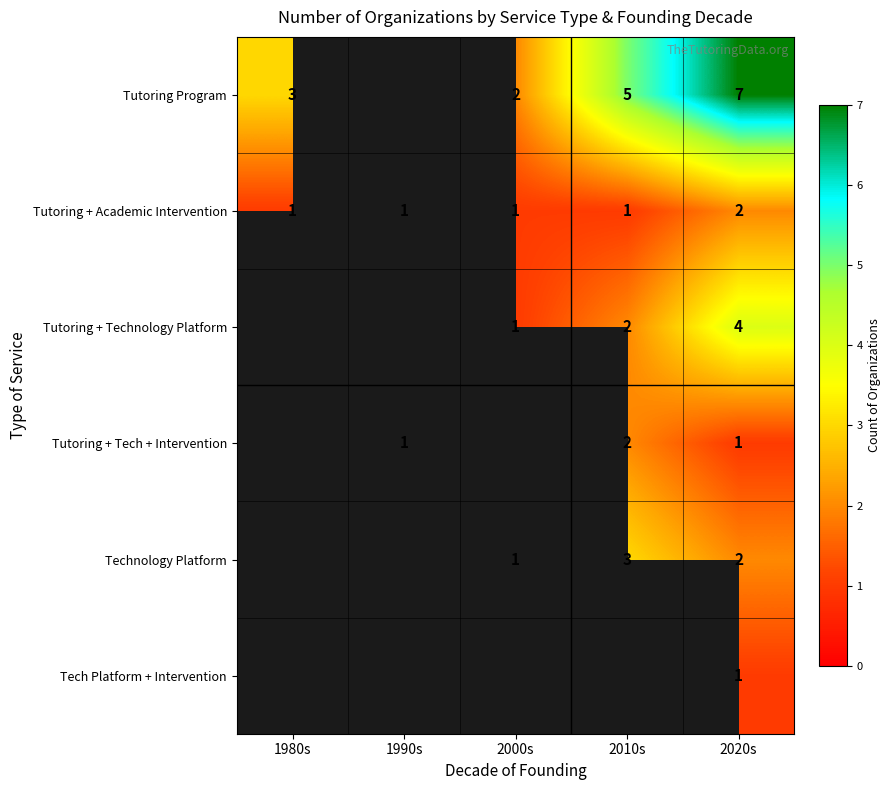

At which category is the sum across all series the highest?

2020s